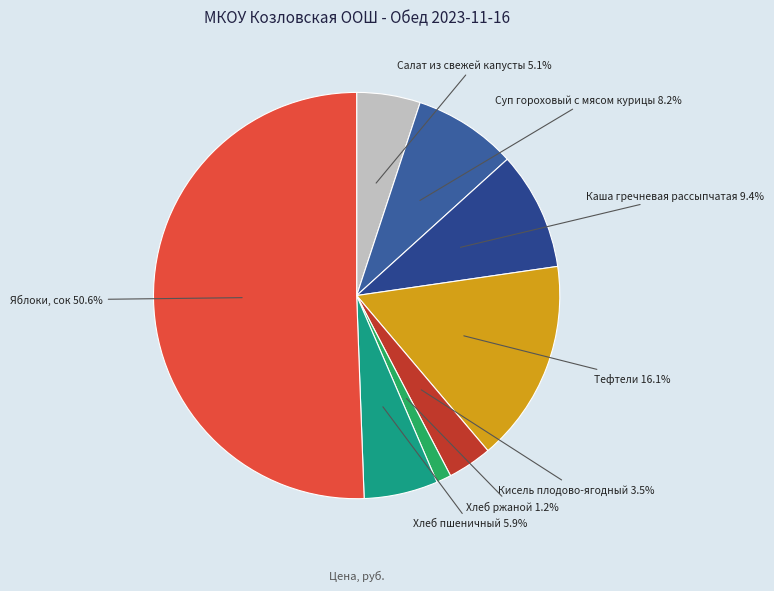

Which category accounts for the majority?

Яблоки, сок